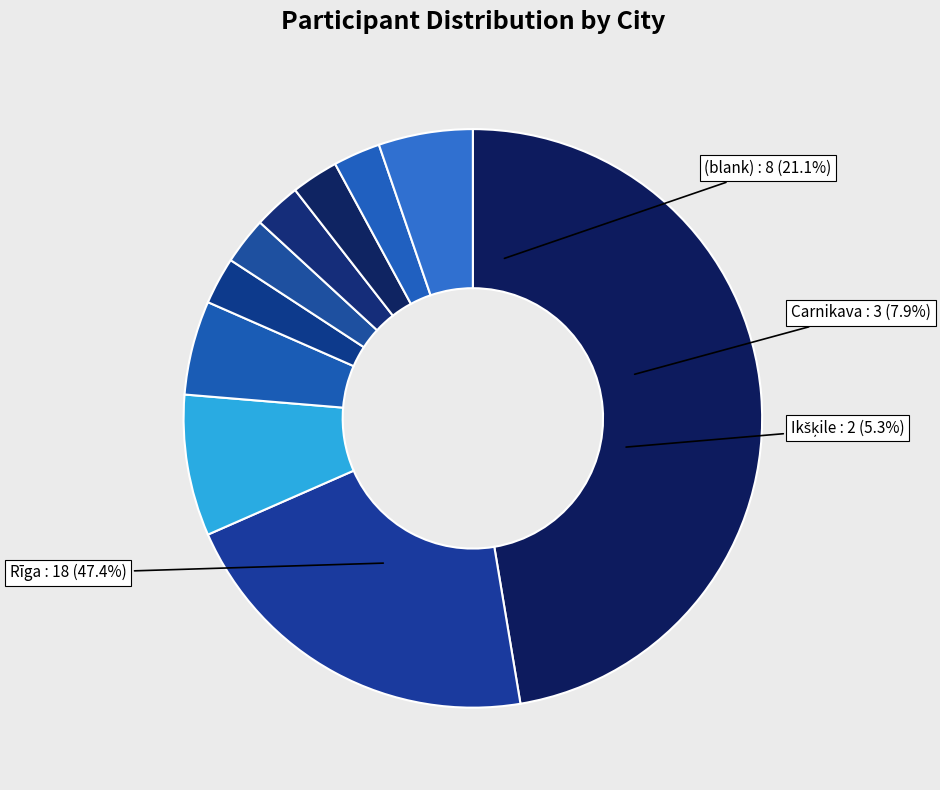

Combined, what portion of the pie is Jūrmala and Carnikava?

13.6%